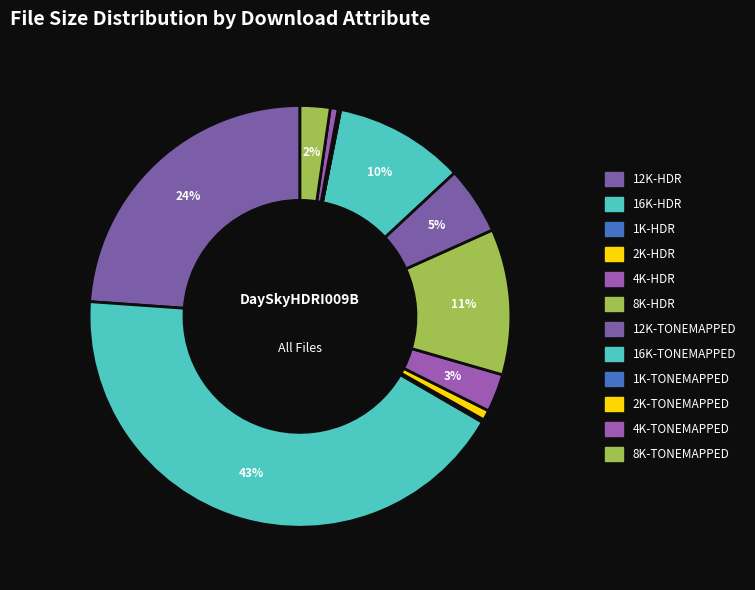

Rank the categories by value from highest to lowest.

16K-HDR, 12K-HDR, 8K-HDR, 16K-TONEMAPPED, 12K-TONEMAPPED, 4K-HDR, 8K-TONEMAPPED, 2K-HDR, 4K-TONEMAPPED, 1K-HDR, 2K-TONEMAPPED, 1K-TONEMAPPED